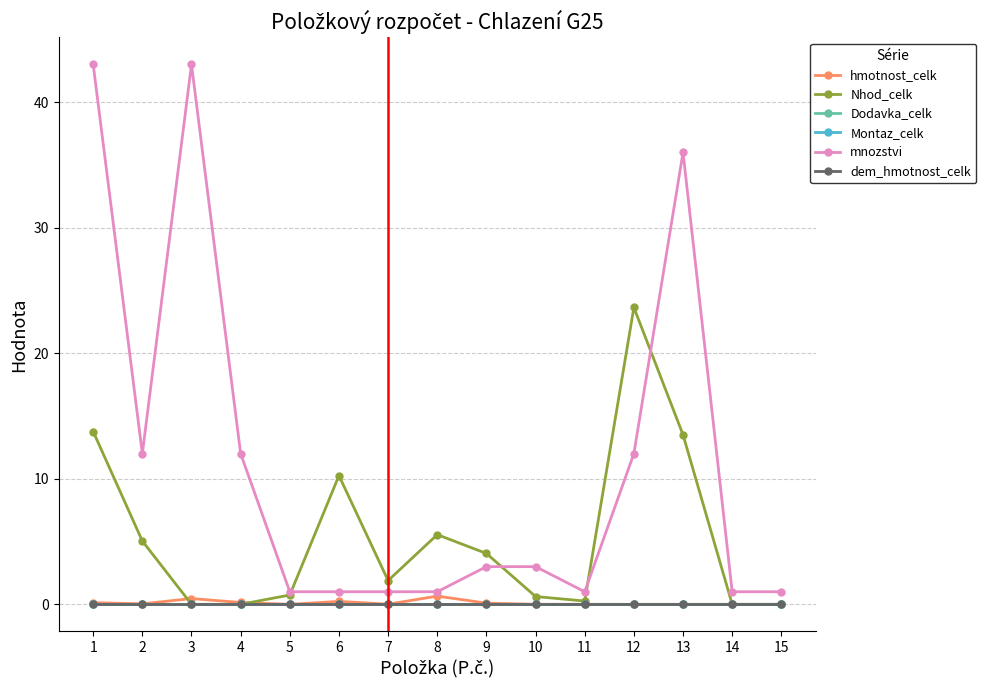

Rank the series at 11 from lowest to highest value.

Dodavka_celk, Montaz_celk, dem_hmotnost_celk, hmotnost_celk, Nhod_celk, mnozstvi